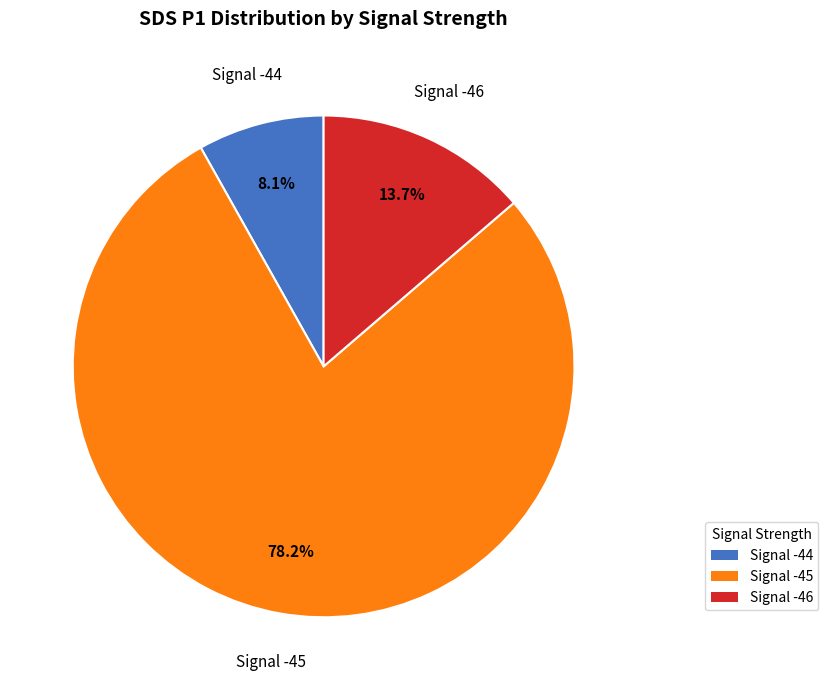

Is there a majority slice in this chart?

Yes